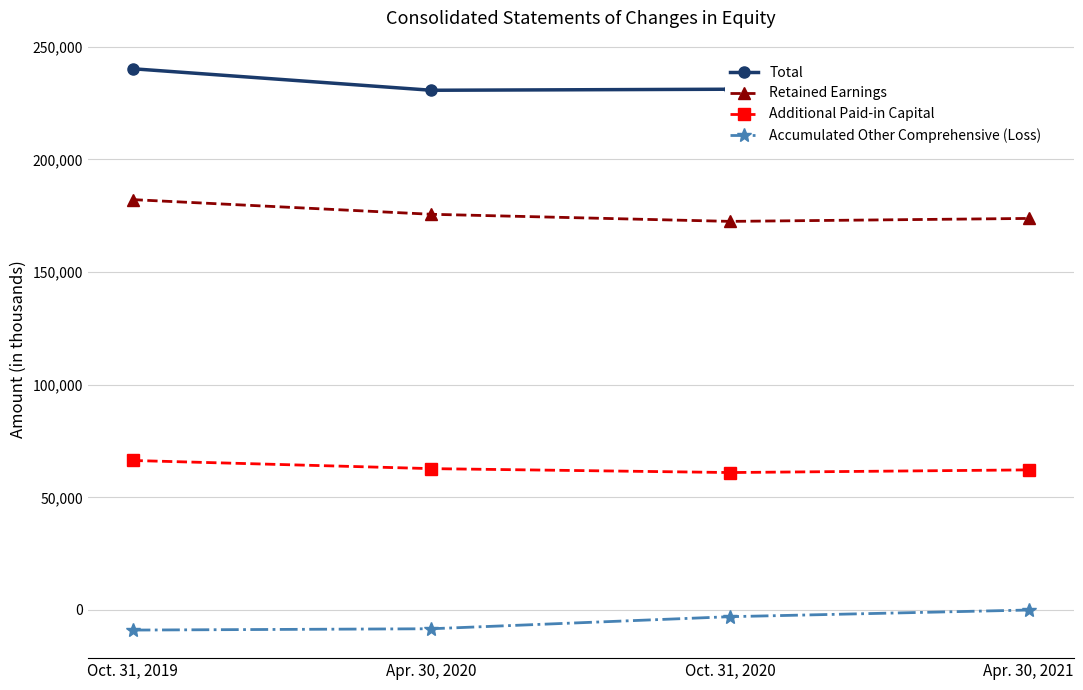

What is the maximum value shown in the chart?

240245